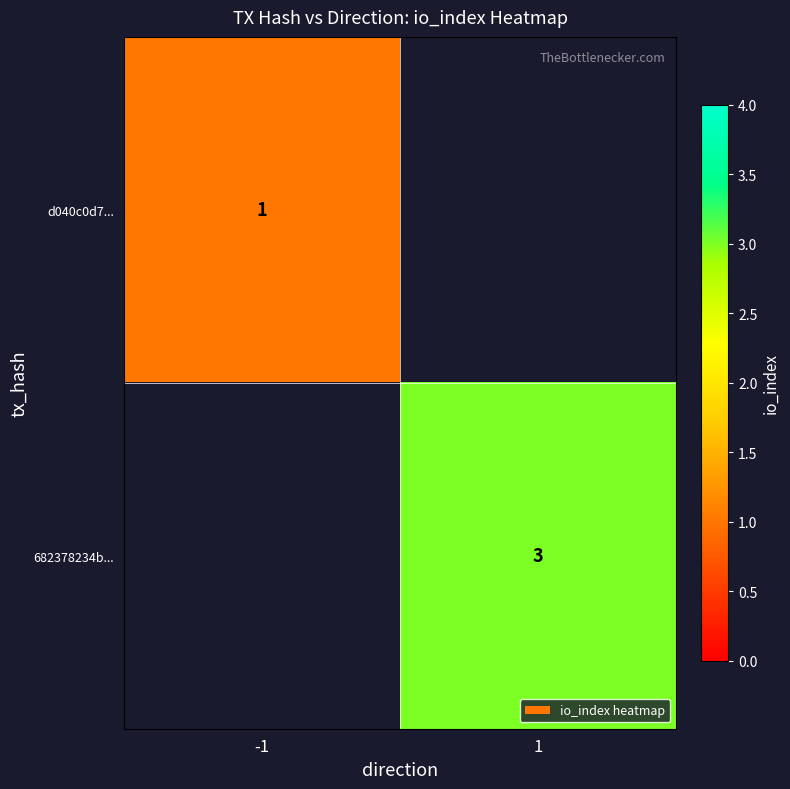

Is it true that d040c0d7... equals 0 at -1?

False